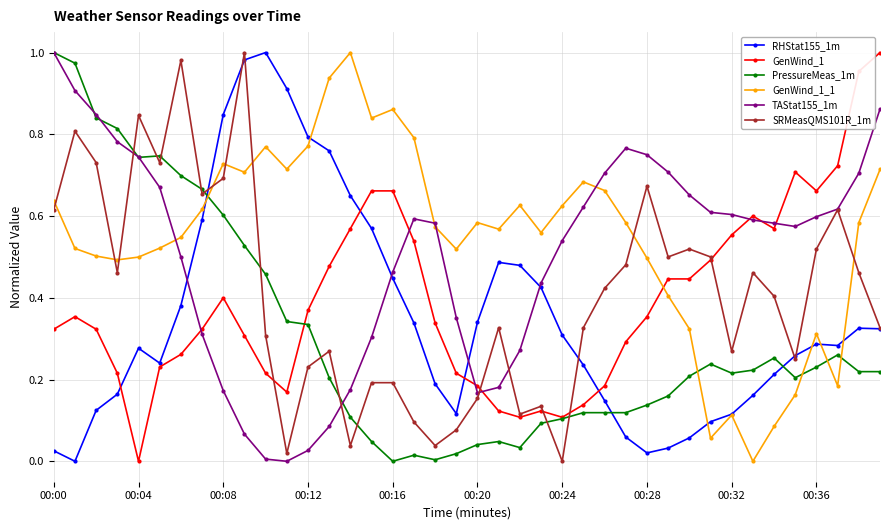

True or false: GenWind_1 has more than 0 points higher than both neighbors.

True